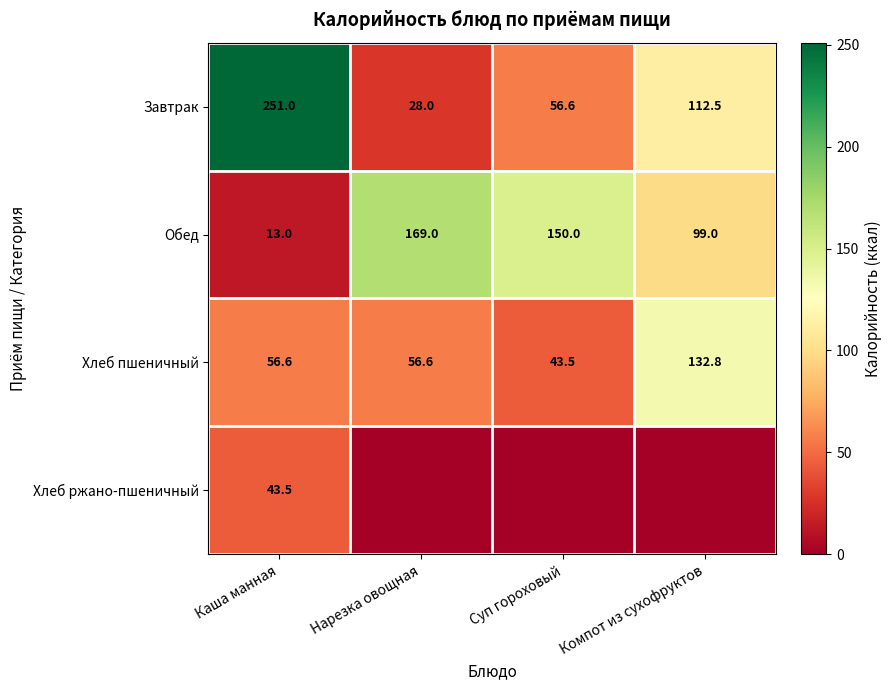

At which label does Хлеб пшеничный reach its peak?

Компот из сухофруктов